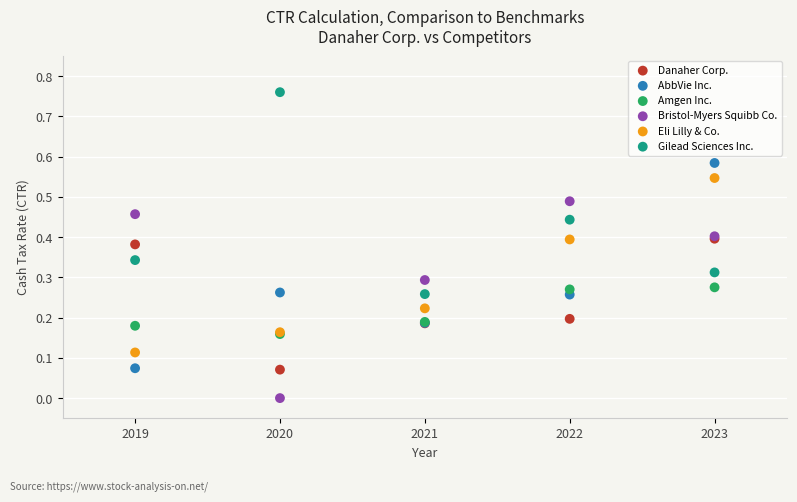

What are all the series names shown in the legend?

Danaher Corp., AbbVie Inc., Amgen Inc., Bristol-Myers Squibb Co., Eli Lilly & Co., Gilead Sciences Inc.